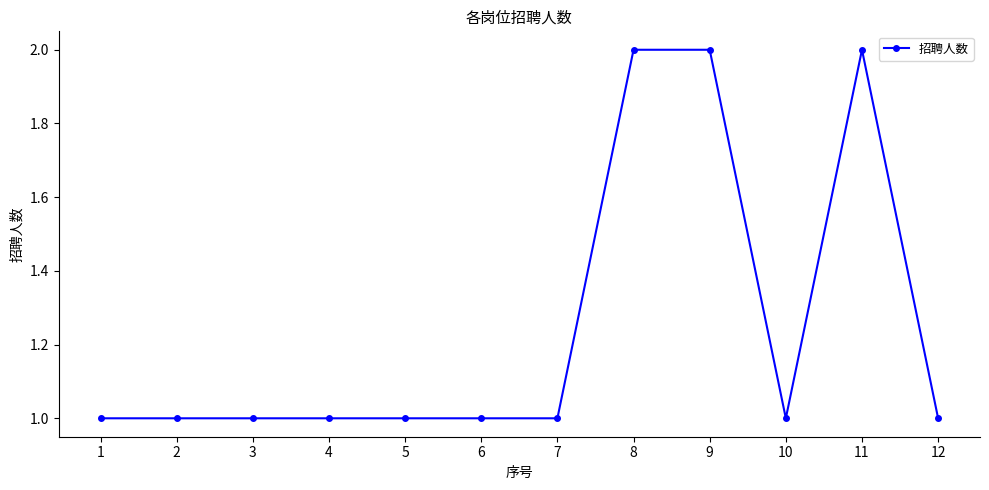

Approximately how many times larger is the value at 3 compared to 2?

1.0